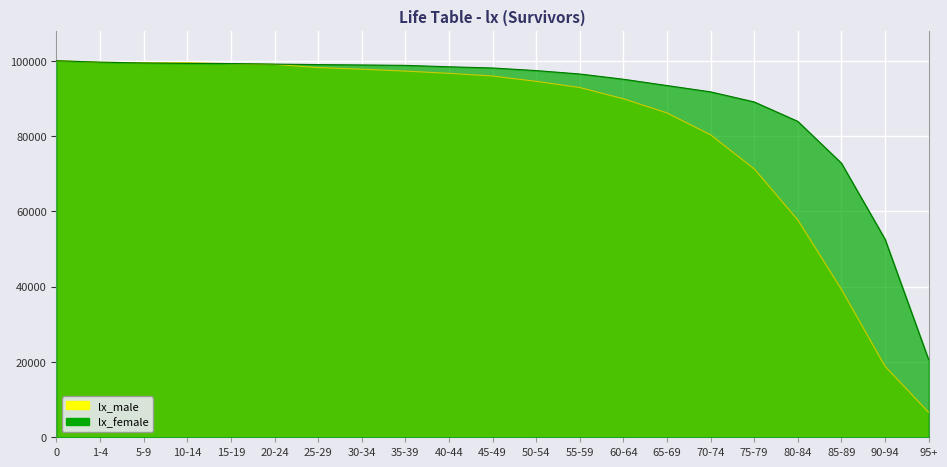

True or false: the data shows 99591 at 1-4.

True